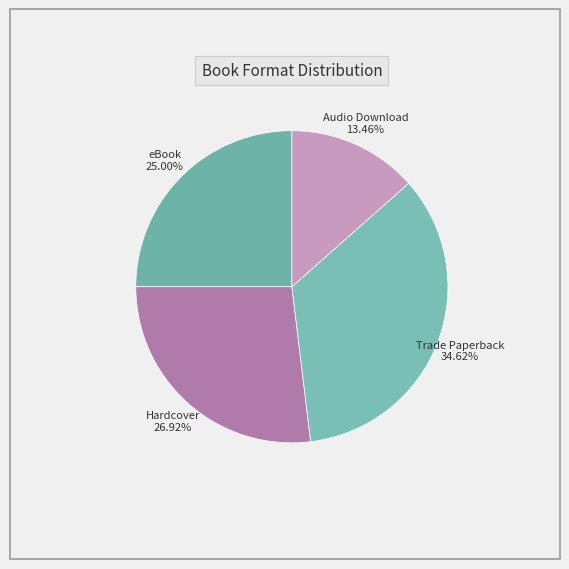

Which slice is the smallest?

Audio Download